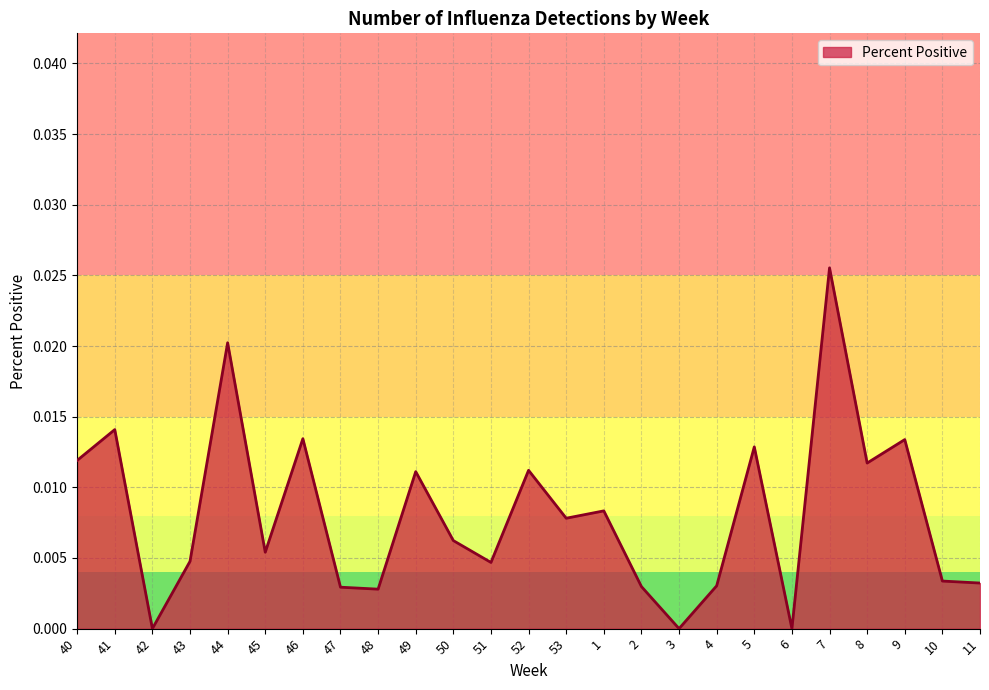

How many lines are shown in the chart?

1